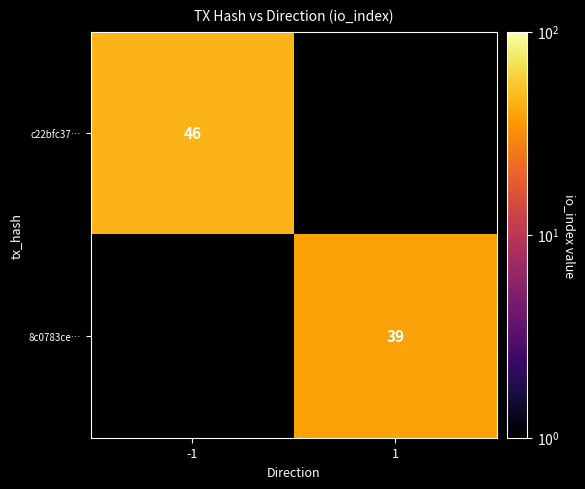

The 8c0783ce… series shows 39 at 1. True or false?

True